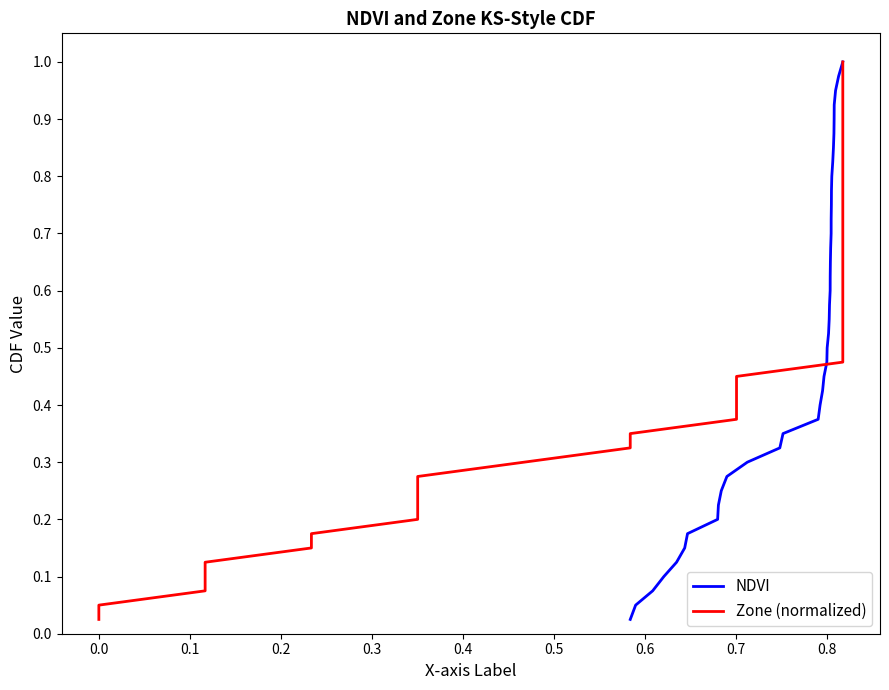

Does the chart have visible grid lines?

No